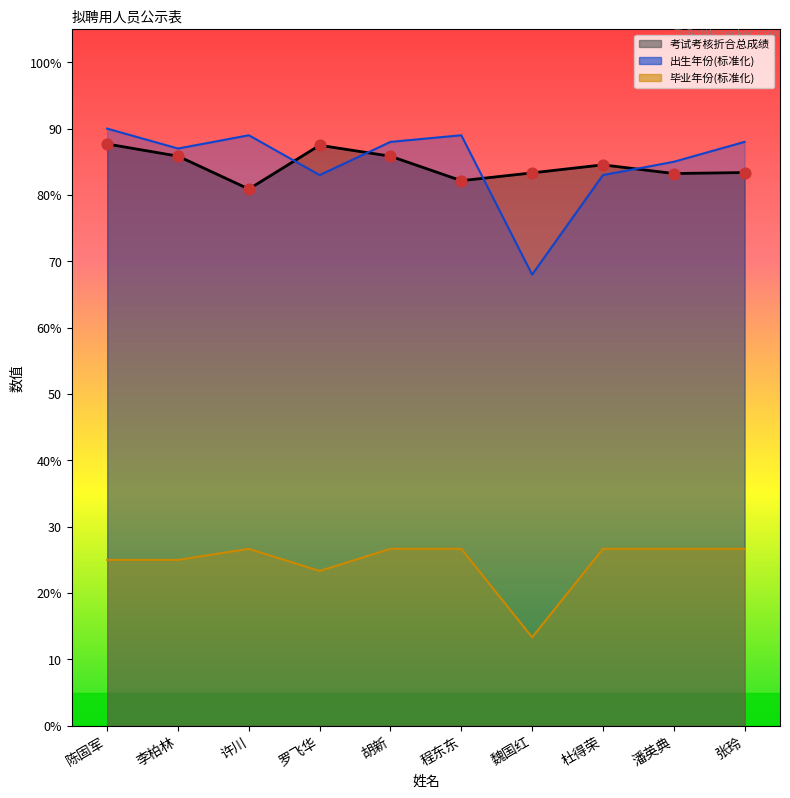

Is the value of 考试考核折合总成绩 at 魏国红 greater than the value of 出生年份 at 陈固军?

No